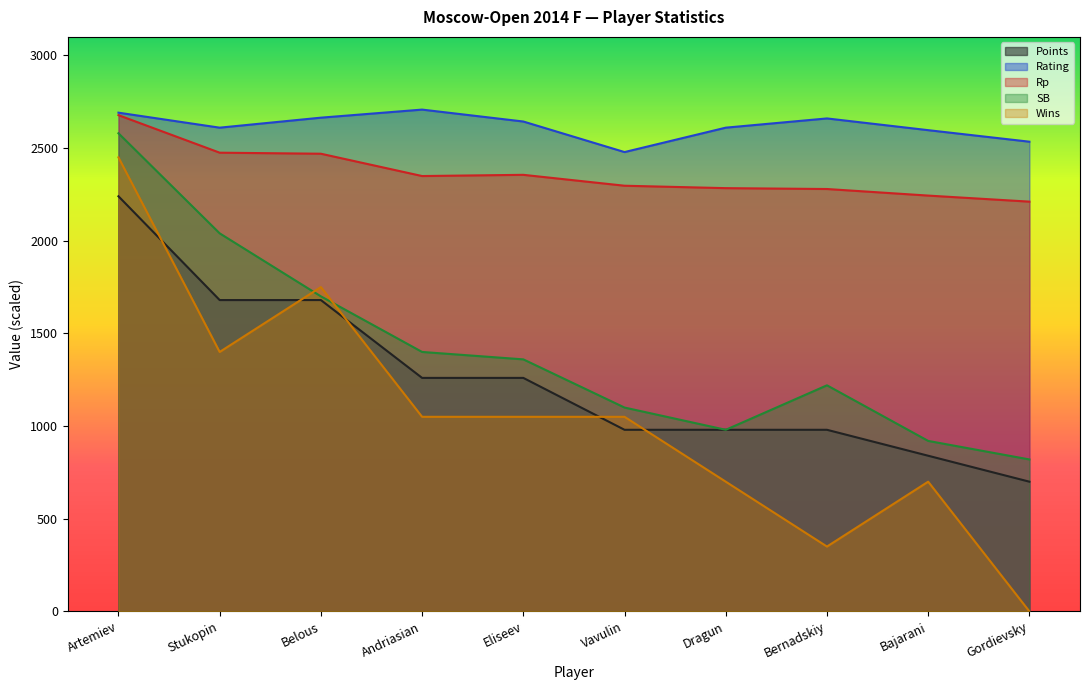

What are all the series names shown in the legend?

Points, Rating, Rp, SB, Wins